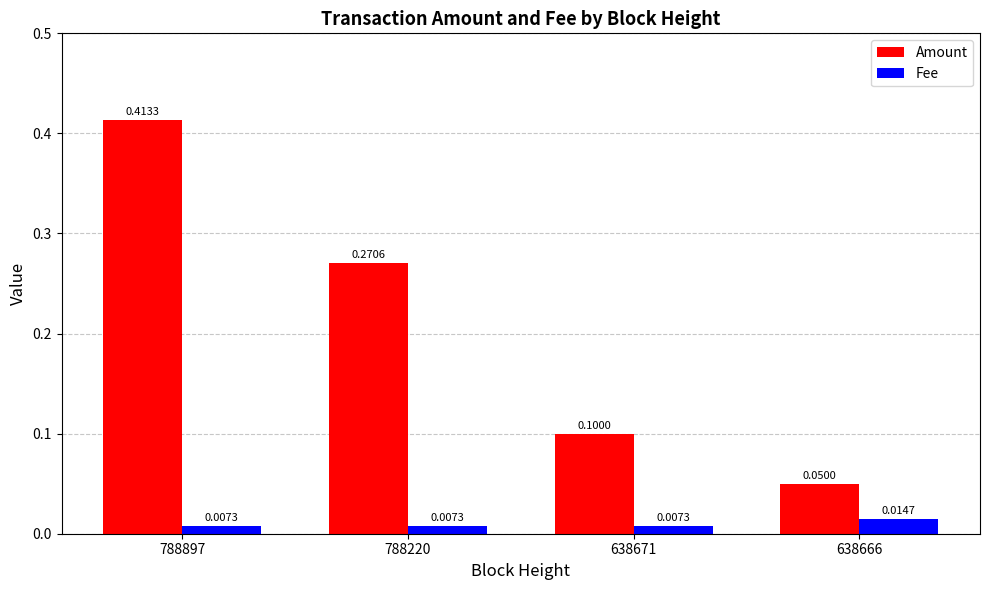

At how many categories does at least one series exceed 0?

4